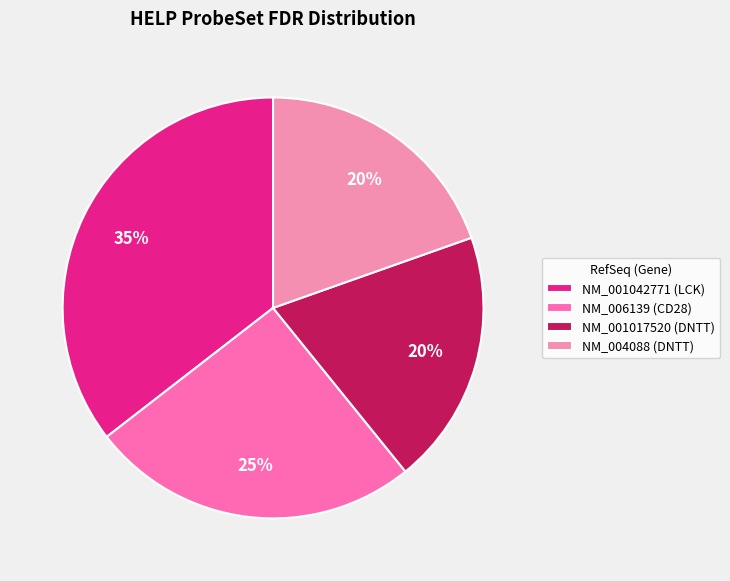

Is there a majority slice in this chart?

No